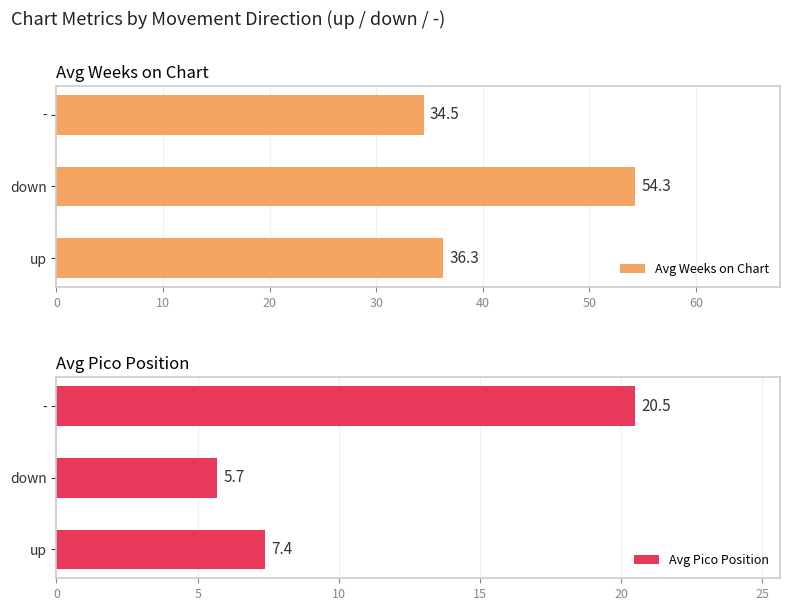

Which category has the lowest value in the Avg Pico Position series?

down